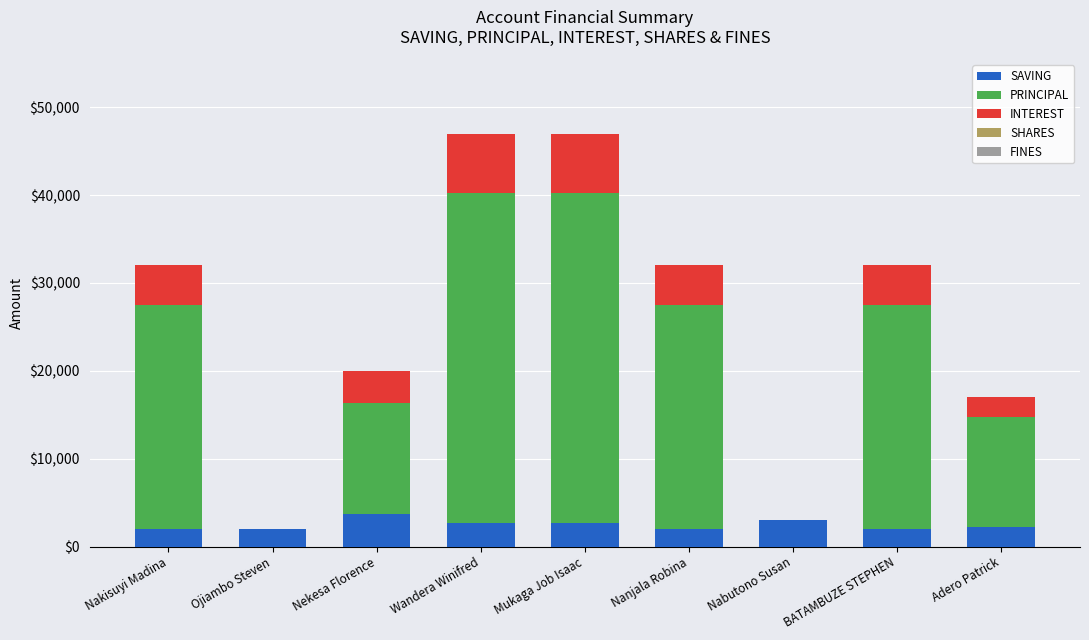

What is the total value across all series at Ojiambo Steven?

2000